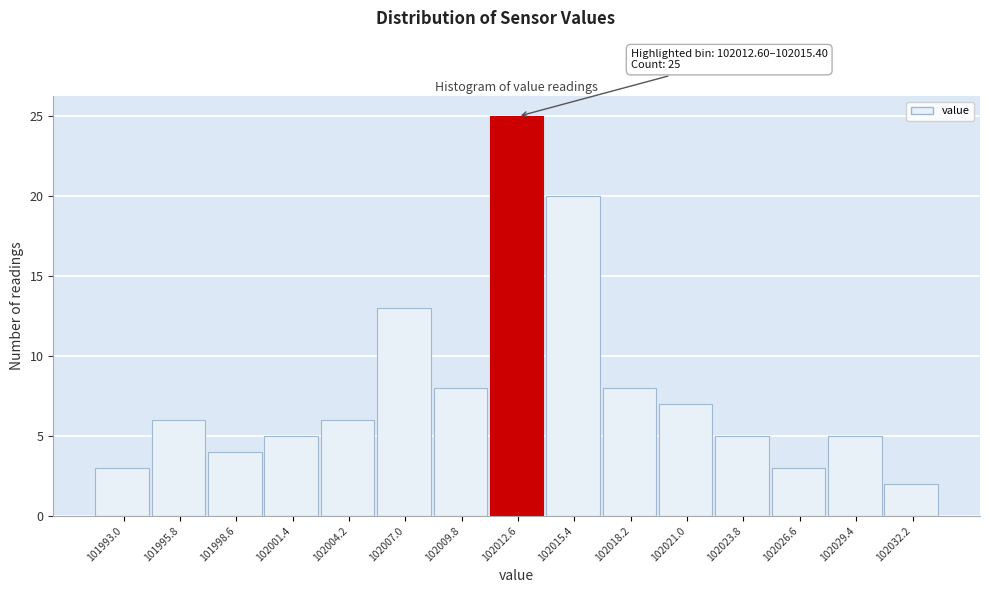

Reading right to left, list all the values displayed in this chart.

102032.2=2	102029.4=5	102026.6=3	102023.8=5	102021.0=7	102018.2=8	102015.4=20	102012.6=25	102009.8=8	102007.0=13	102004.2=6	102001.4=5	101998.6=4	101995.8=6	101993.0=3